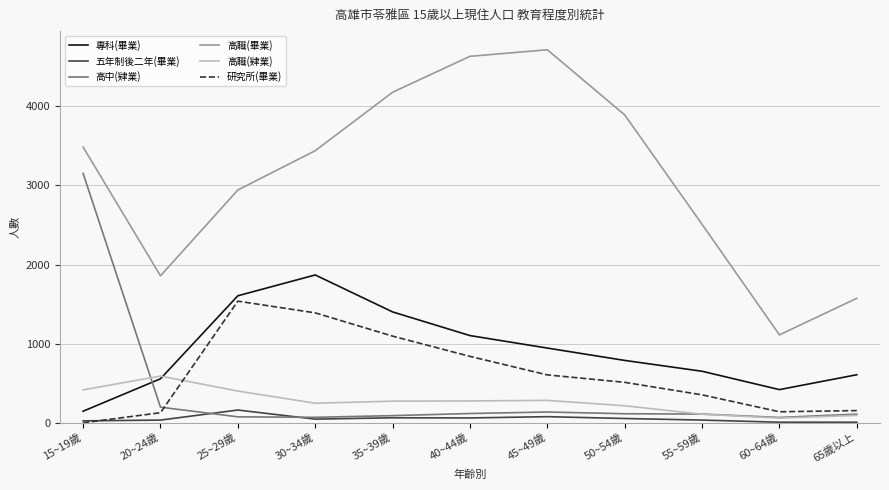

Which series changed the most between 45~49歲 and 60~64歲?

高職(畢業)